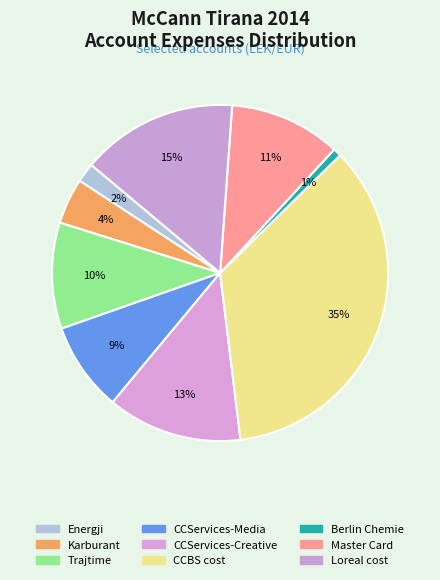

How many segments does this pie chart have?

9